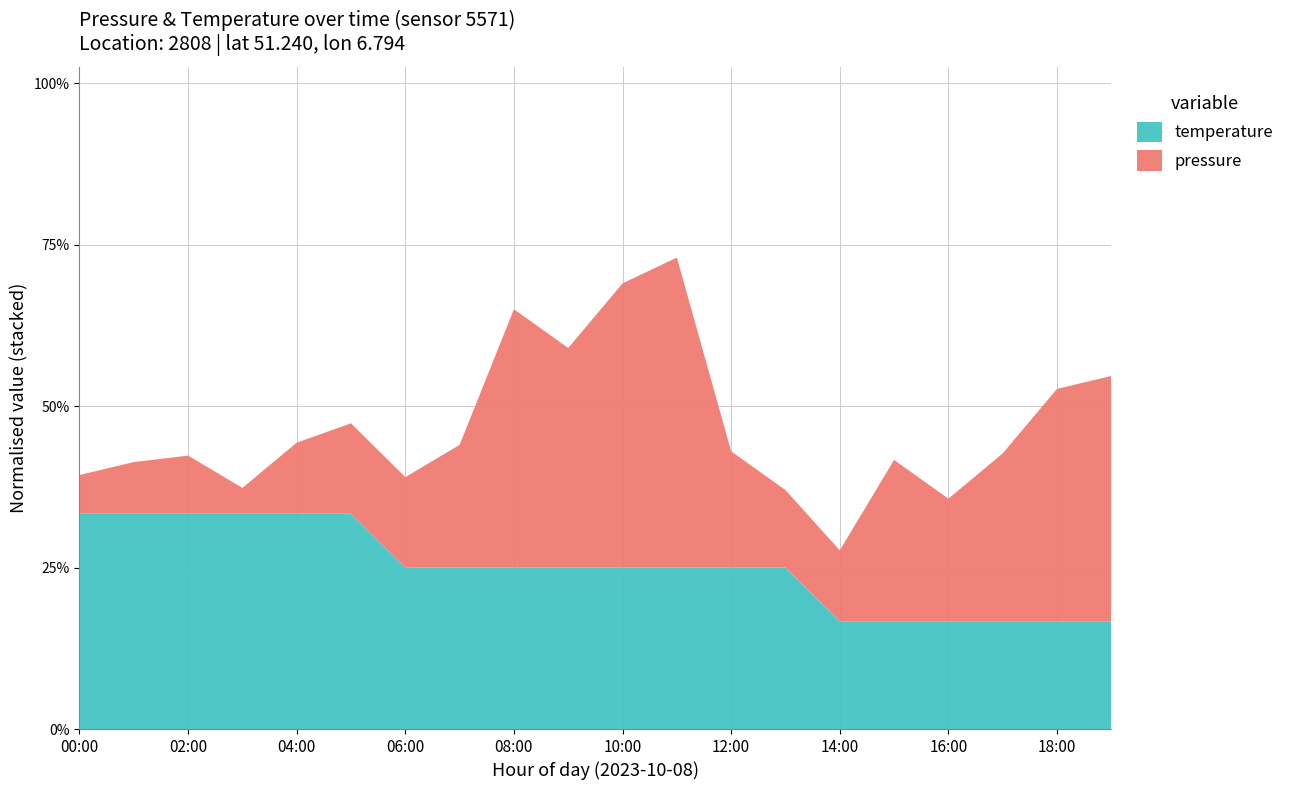

Reading left to right, transcribe all the data shown in this chart.

pressure: 101816.0	101818.0	101819.0	101814.0	101821.0	101824.0	101824.0	101829.0	101850.0	101844.0	101854.0	101858.0	101828.0	101822.0	101821.0	101835.0	101829.0	101836.0	101846.0	101848.0
temperature: 18.4	18.4	18.4	18.4	18.4	18.4	18.3	18.3	18.3	18.3	18.3	18.3	18.3	18.3	18.2	18.2	18.2	18.2	18.2	18.2